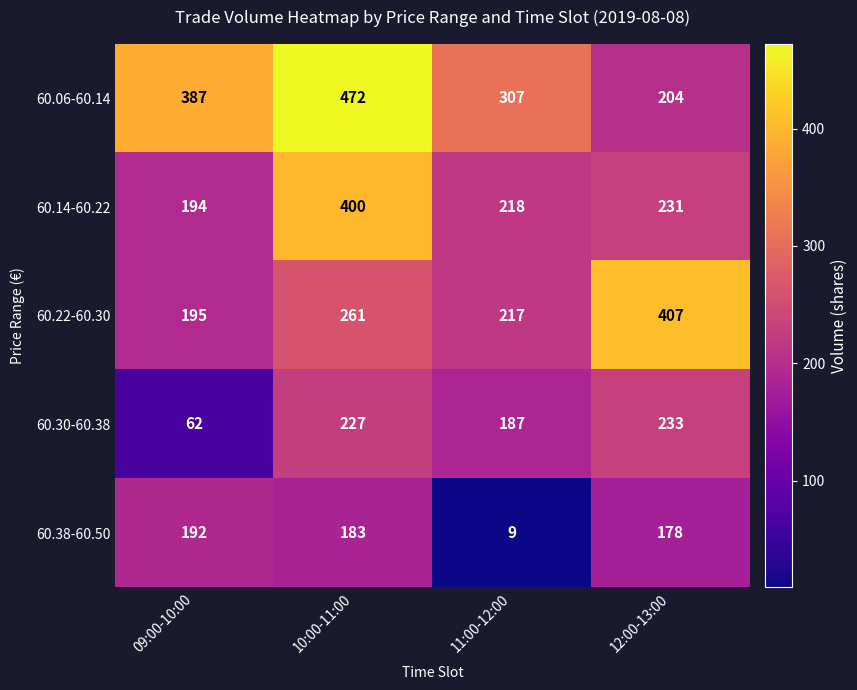

At 09:00-10:00, list the series in order from largest to smallest.

60.06-60.14, 60.22-60.30, 60.14-60.22, 60.38-60.50, 60.30-60.38